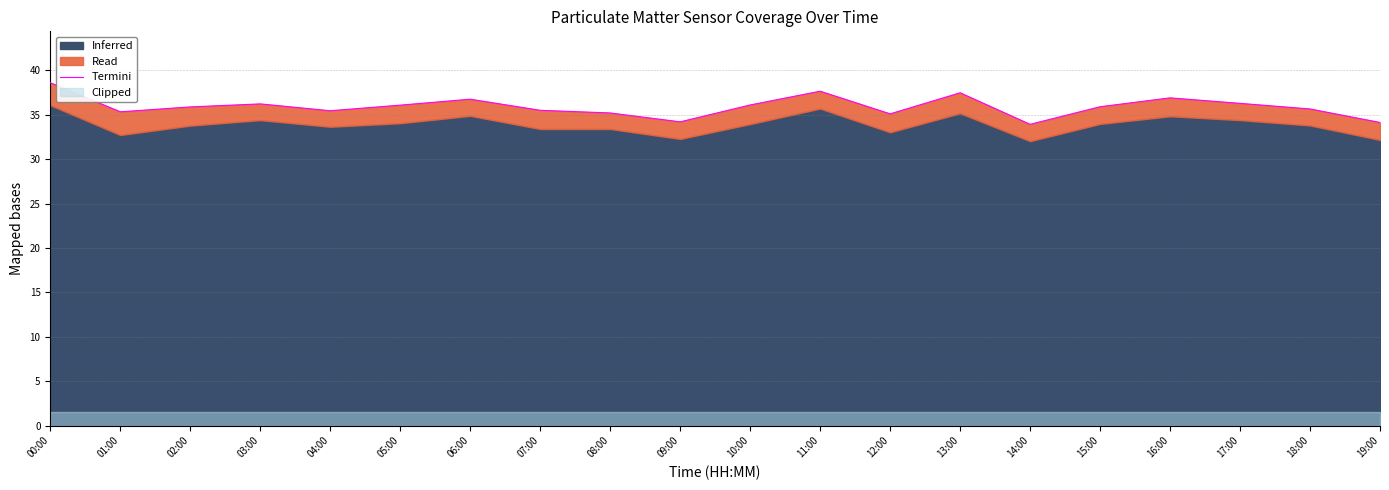

What is the label of the 5th point from the left?

04:00